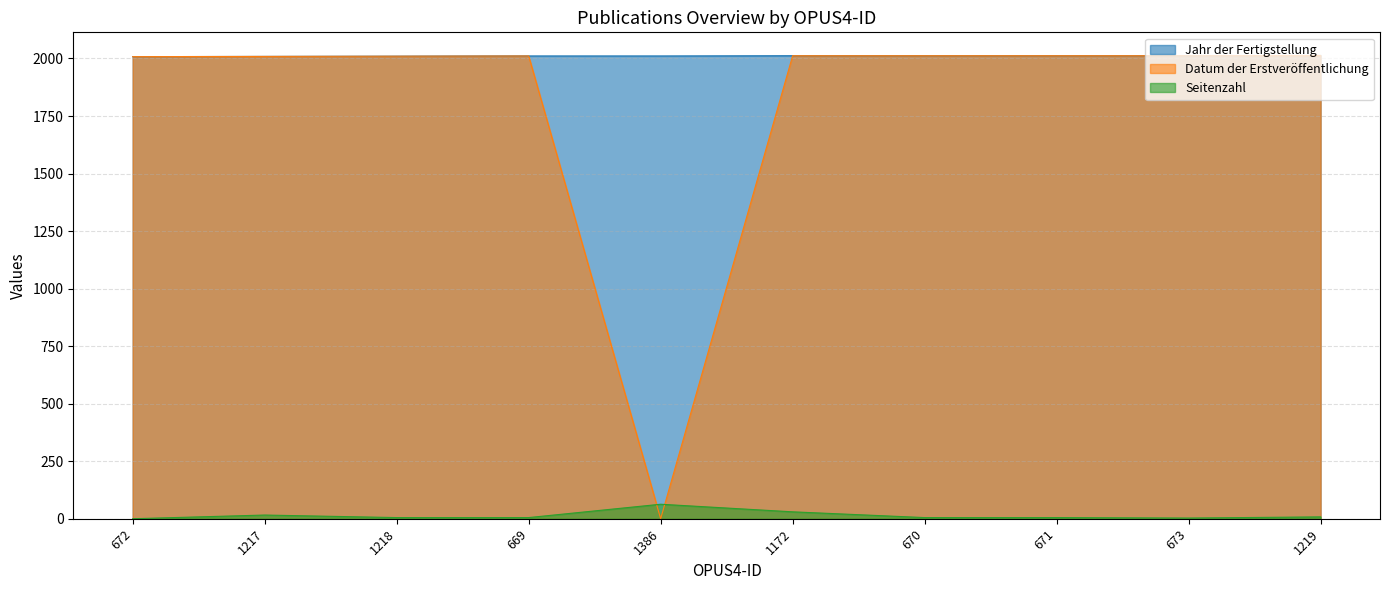

Between which two adjacent categories do Datum der Erstveröffentlichung and Seitenzahl first intersect?

669 and 1386